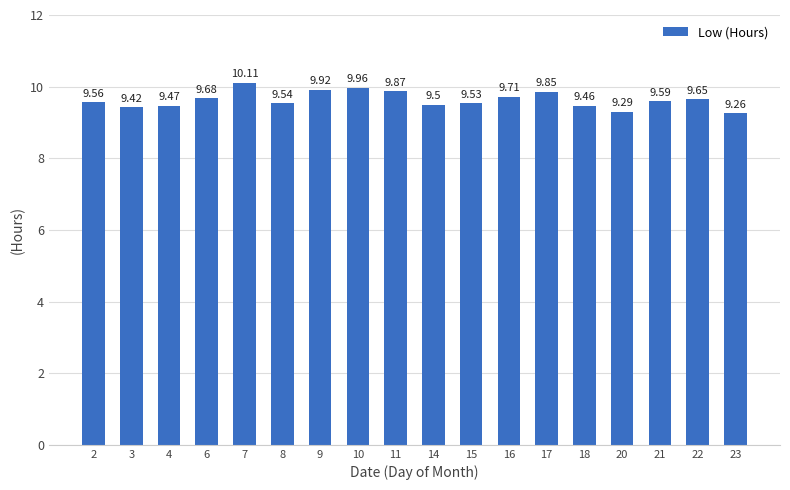

What is the change in value from 3 to 9?

+0.5